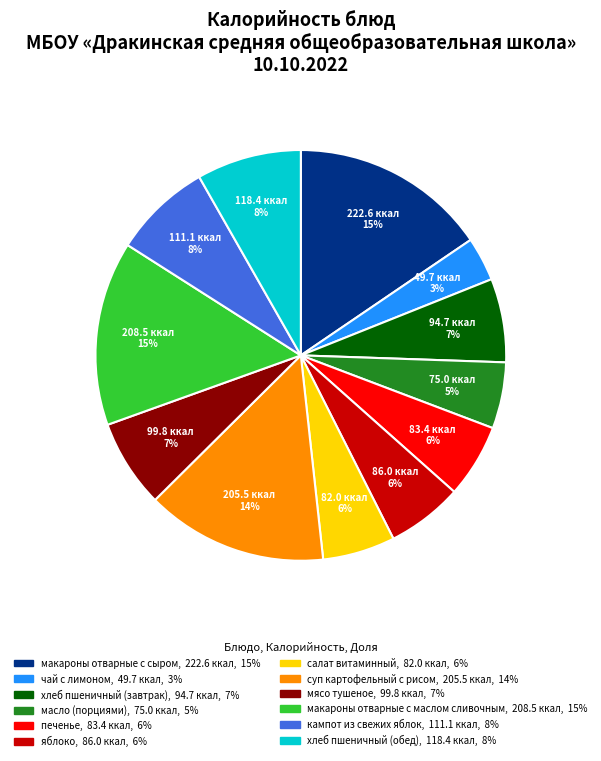

Which category has the smallest portion of the pie?

чай с лимоном